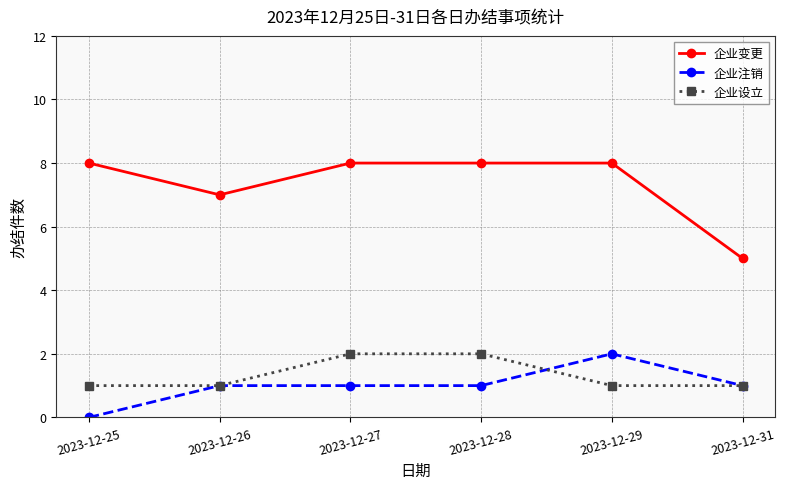

At which category does 企业变更 reach its first local valley?

2023-12-26